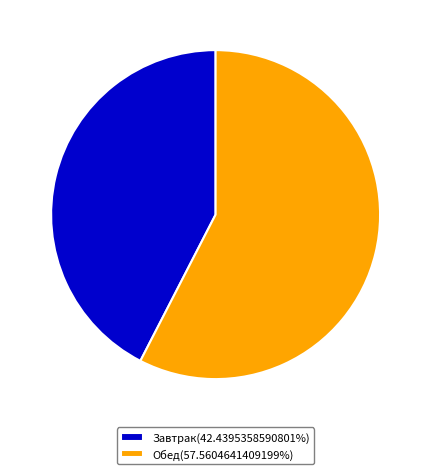

What is the ratio of the value at Обед to the value at Завтрак?

1.4